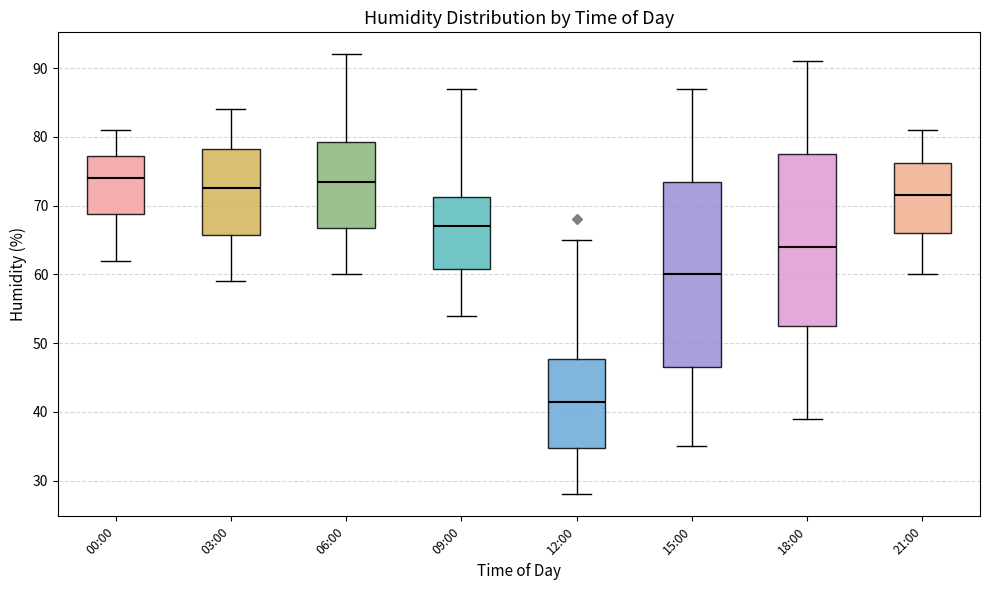

Which box's median line is the lowest?

12:00